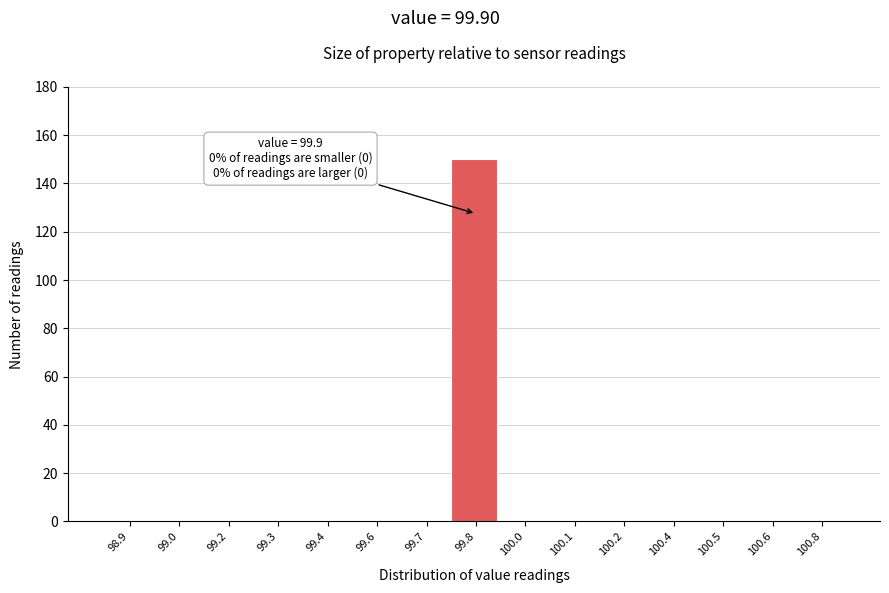

Reading left to right, extract all data points from this chart.

98.9=0	99.0=0	99.2=0	99.3=0	99.4=0	99.6=0	99.7=0	99.8=150	100.0=0	100.1=0	100.2=0	100.4=0	100.5=0	100.6=0	100.8=0